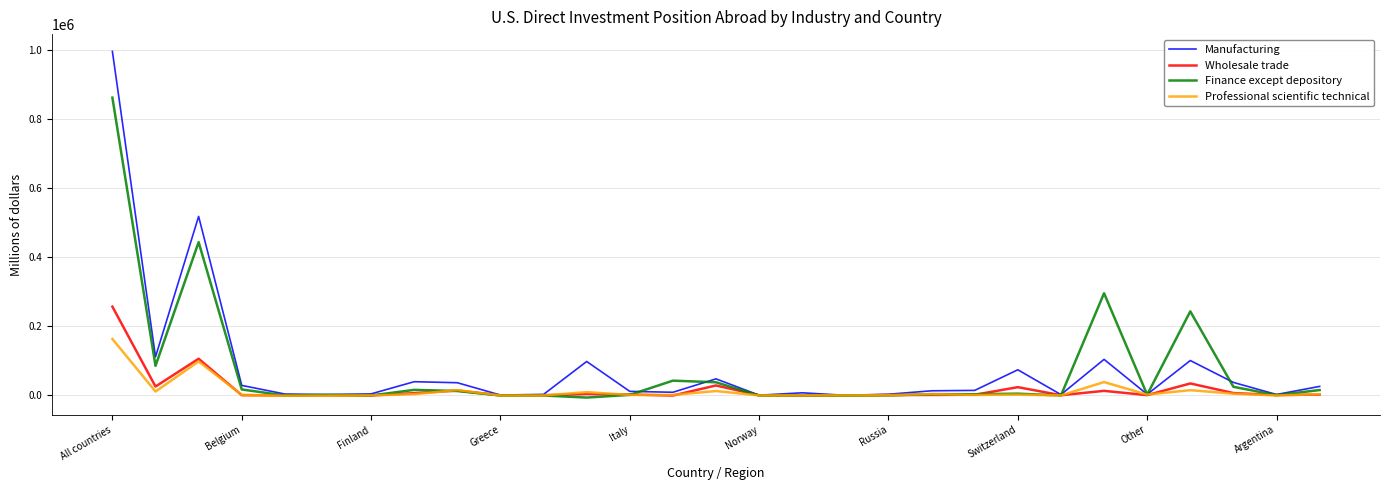

Which series has the largest range (max minus min)?

Manufacturing